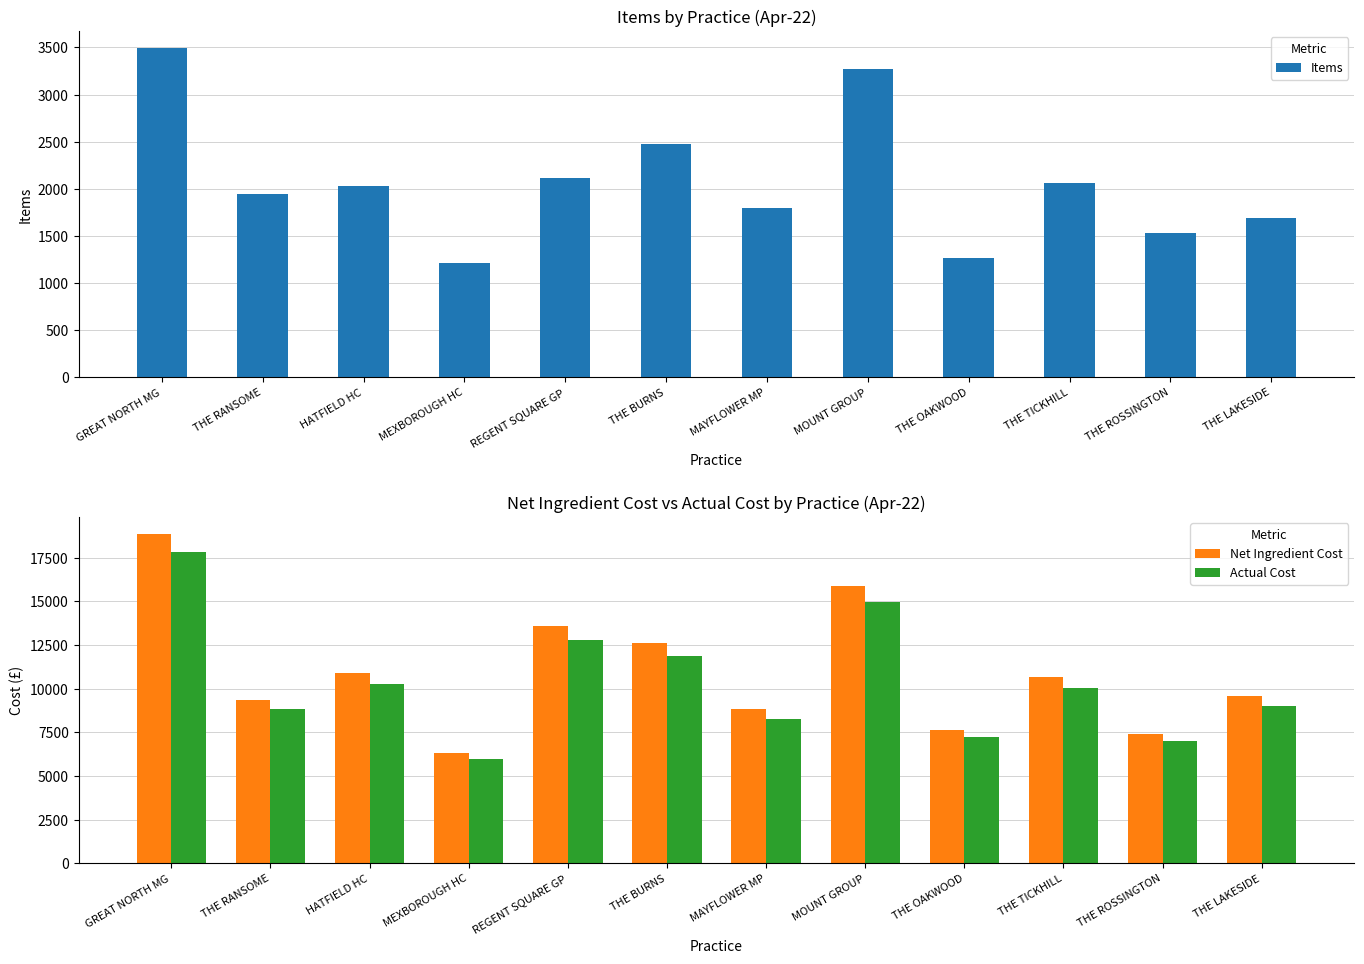

List the series in order of their peak value, highest first.

Net Ingredient Cost, Actual Cost, Items